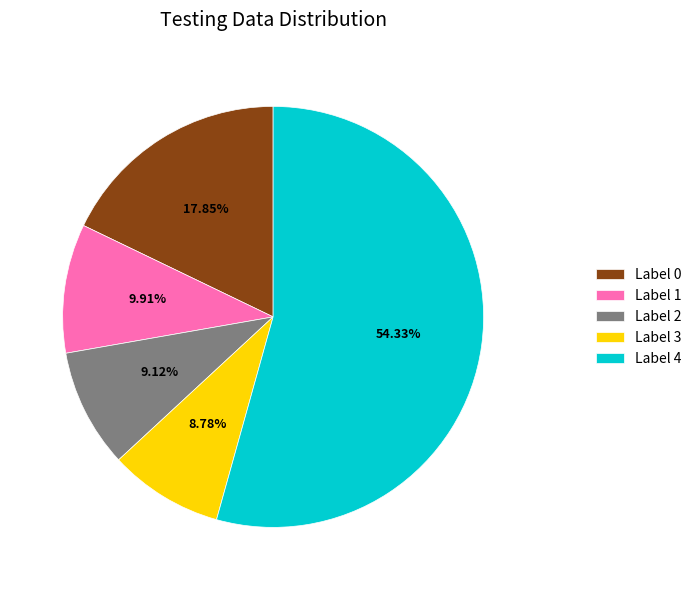

Is there a majority slice in this chart?

Yes